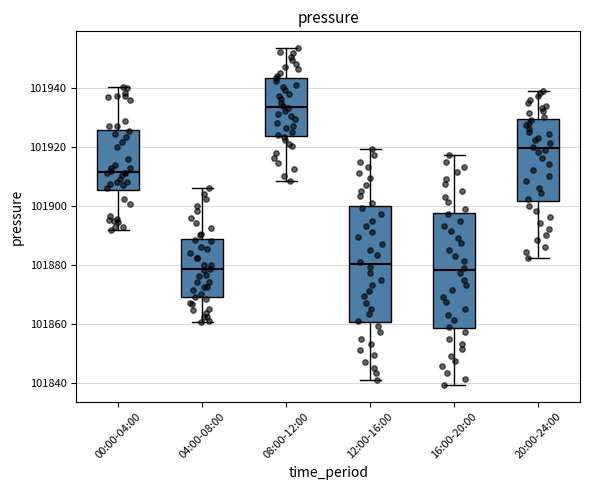

Where is the upper edge of the box for 00:00-04:00 on the y-axis? The values are not printed on the chart, so give them approximately, as read against the axis.

101926